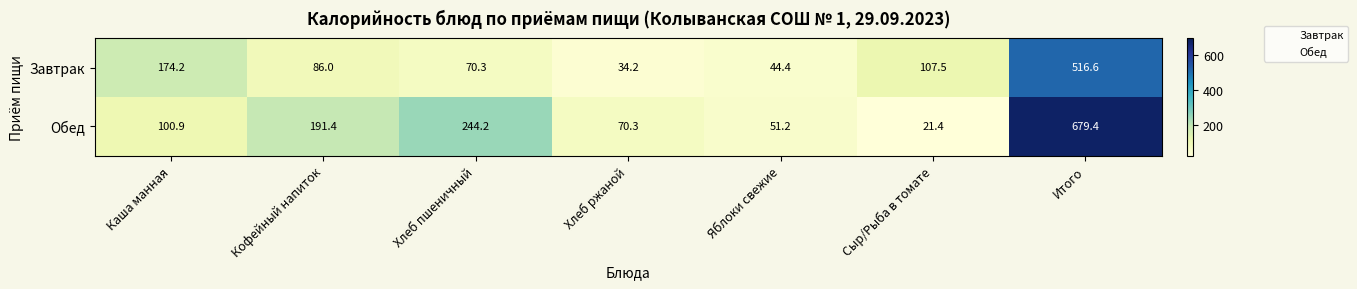

Reading left to right, list all the values displayed in this chart.

Завтрак: Каша манная=174.2	Кофейный напиток=86.0	Хлеб пшеничный=70.3	Хлеб ржаной=34.2	Яблоки свежие=44.4	Сыр/Рыба в томате=107.5	Итого=516.6
Обед: Каша манная=100.9	Кофейный напиток=191.4	Хлеб пшеничный=244.2	Хлеб ржаной=70.3	Яблоки свежие=51.2	Сыр/Рыба в томате=21.4	Итого=679.4